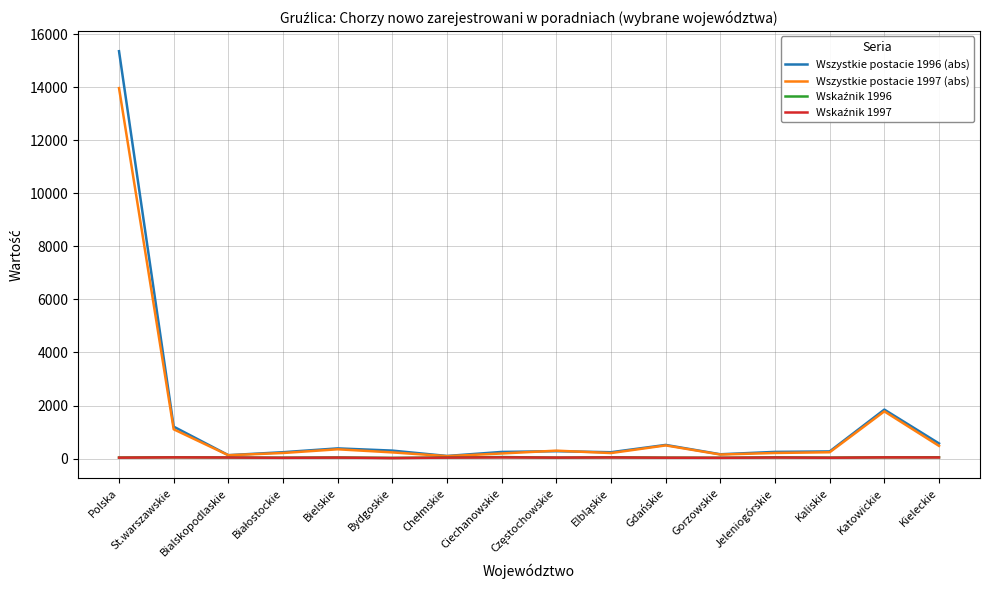

Does the chart display data point markers on the line(s)?

No